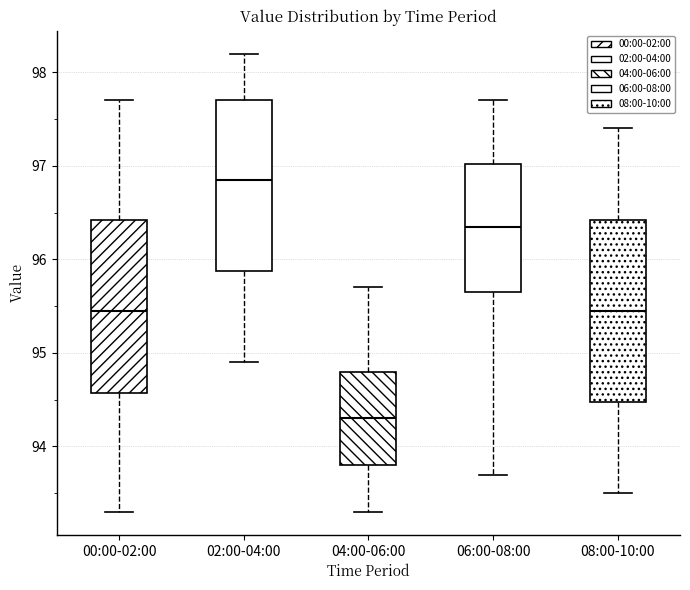

Where does the upper whisker of the box for 08:00-10:00 end on the y-axis? The values are not printed on the chart, so give them approximately, as read against the axis.

97.4